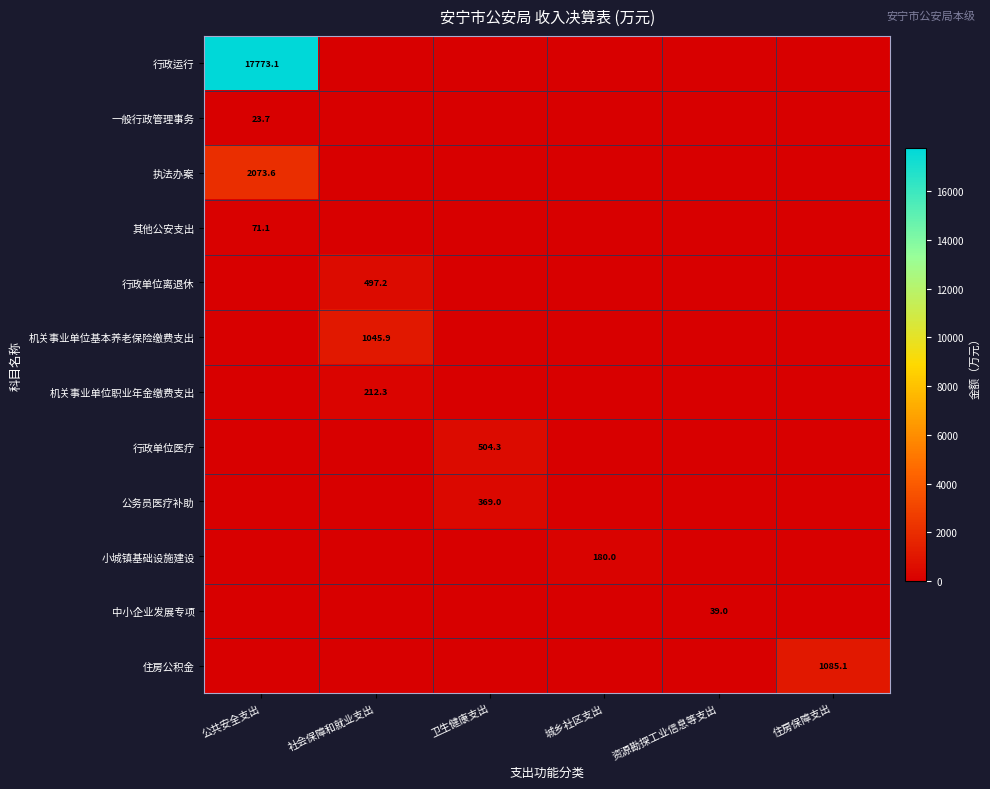

Rank the series by their maximum value, from highest to lowest.

行政运行, 执法办案, 住房公积金, 机关事业单位基本养老保险缴费支出, 行政单位医疗, 行政单位离退休, 公务员医疗补助, 机关事业单位职业年金缴费支出, 小城镇基础设施建设, 其他公安支出, 中小企业发展专项, 一般行政管理事务